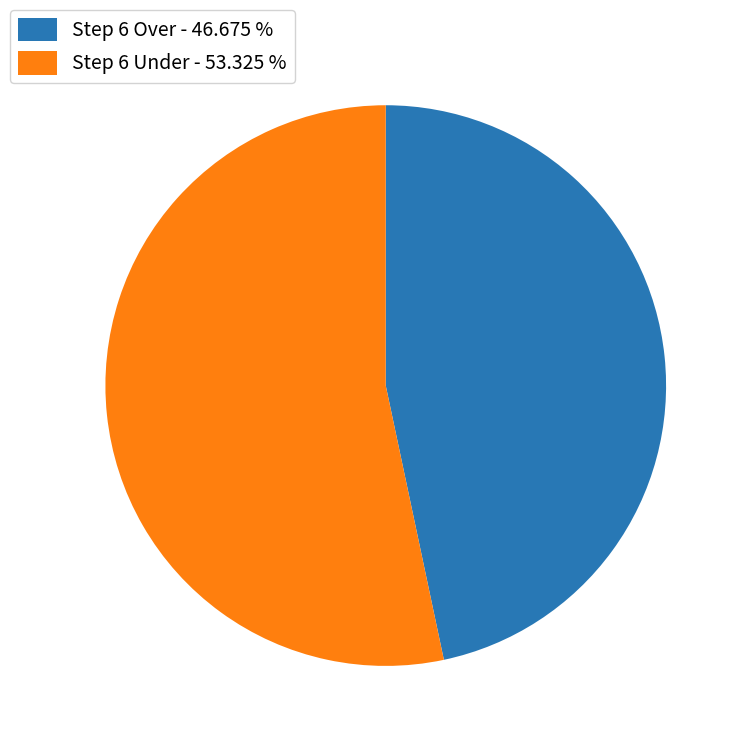

Between Step 6 Over - 46.675 % and Step 6 Under - 53.325 %, which is larger?

Step 6 Under - 53.325 %